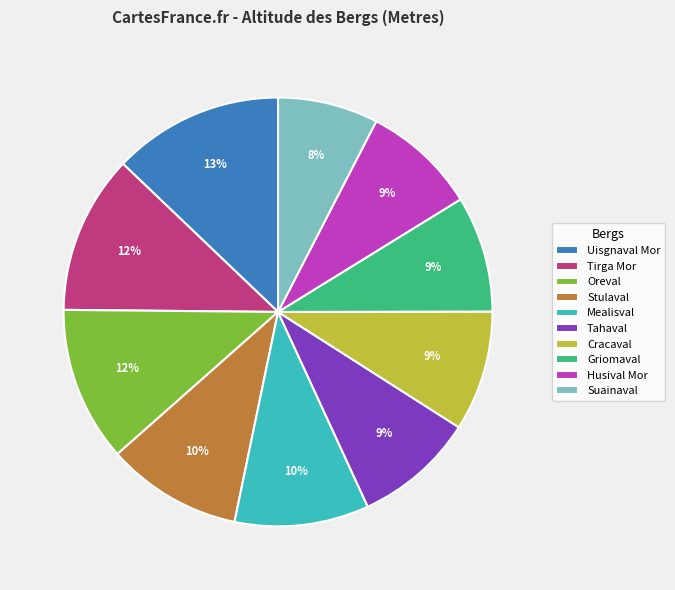

What is the ratio of the value at Mealisval to the value at Uisgnaval Mor?

0.8